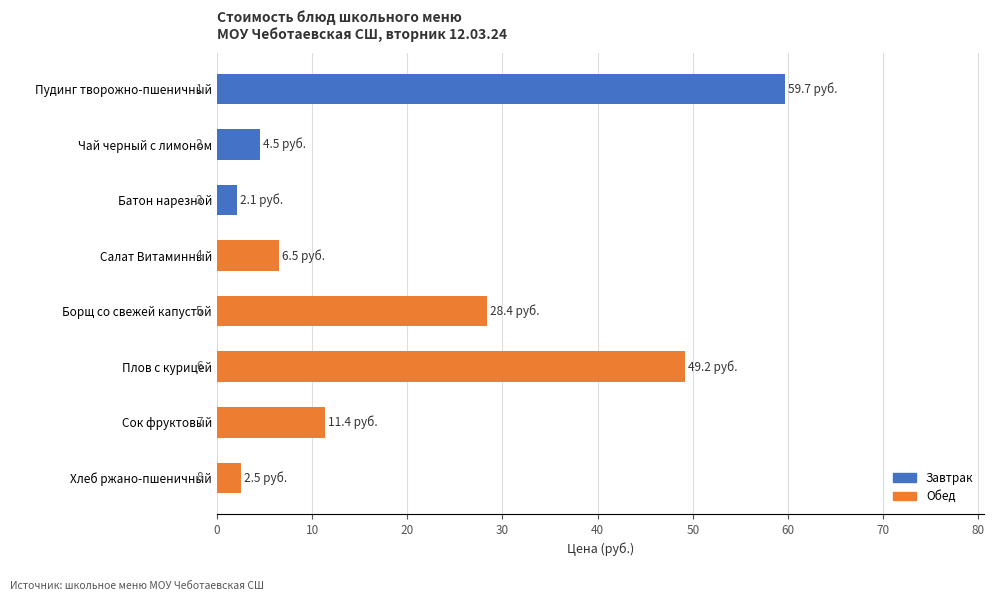

Does the chart contain stacked bars?

No